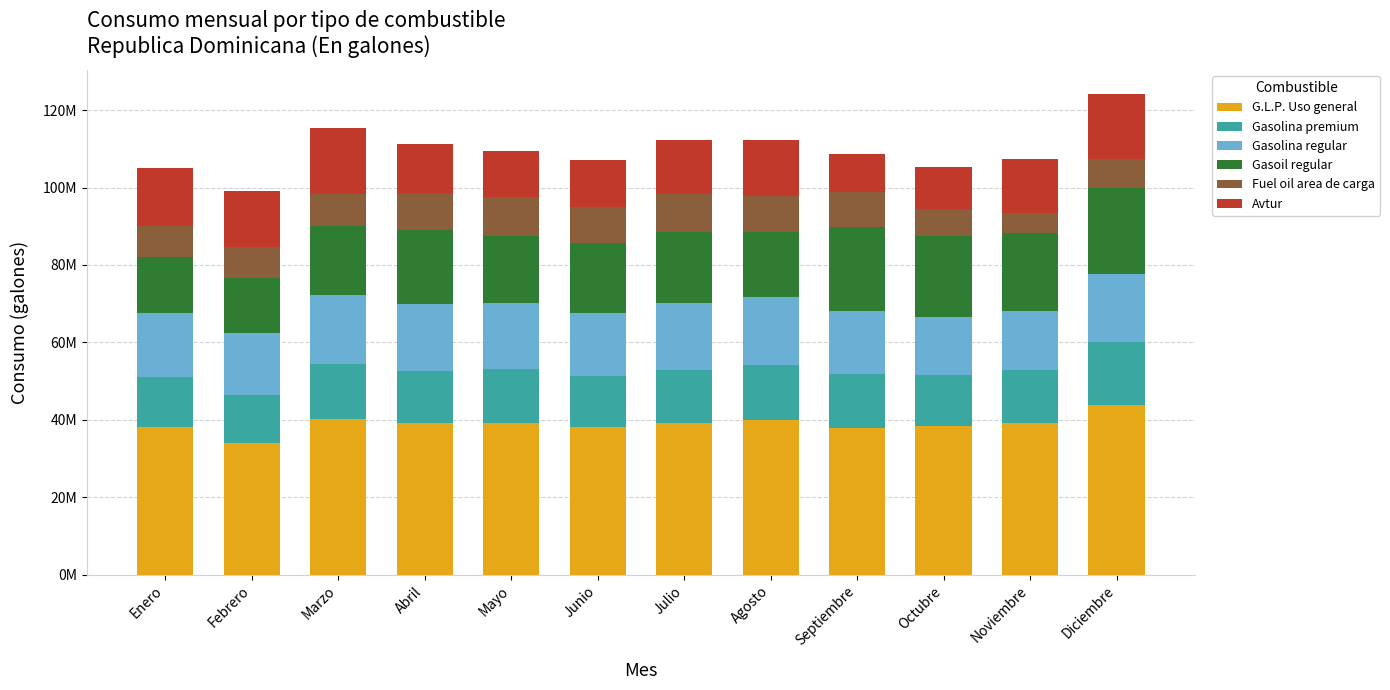

Are the bars horizontal?

No